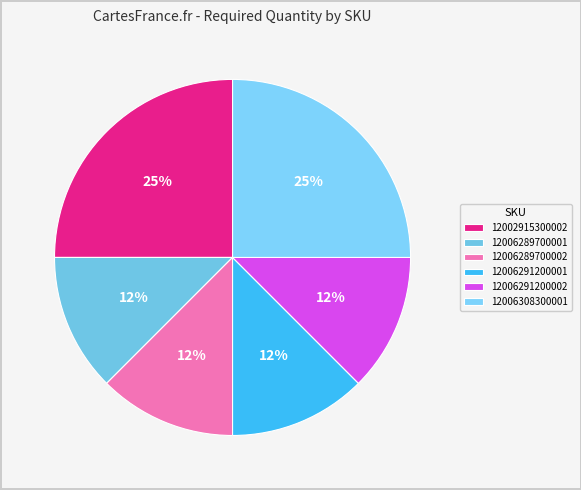

How many slices are in this pie chart?

6